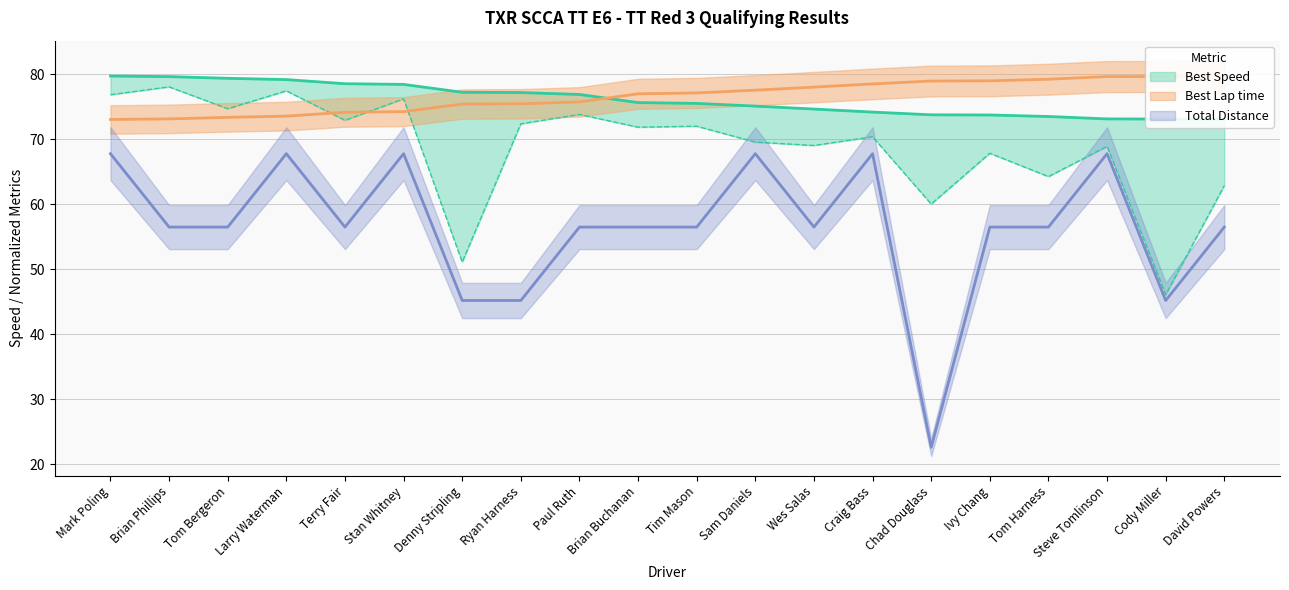

True or false: Best Lap time and Total Laps intersect in this chart.

False